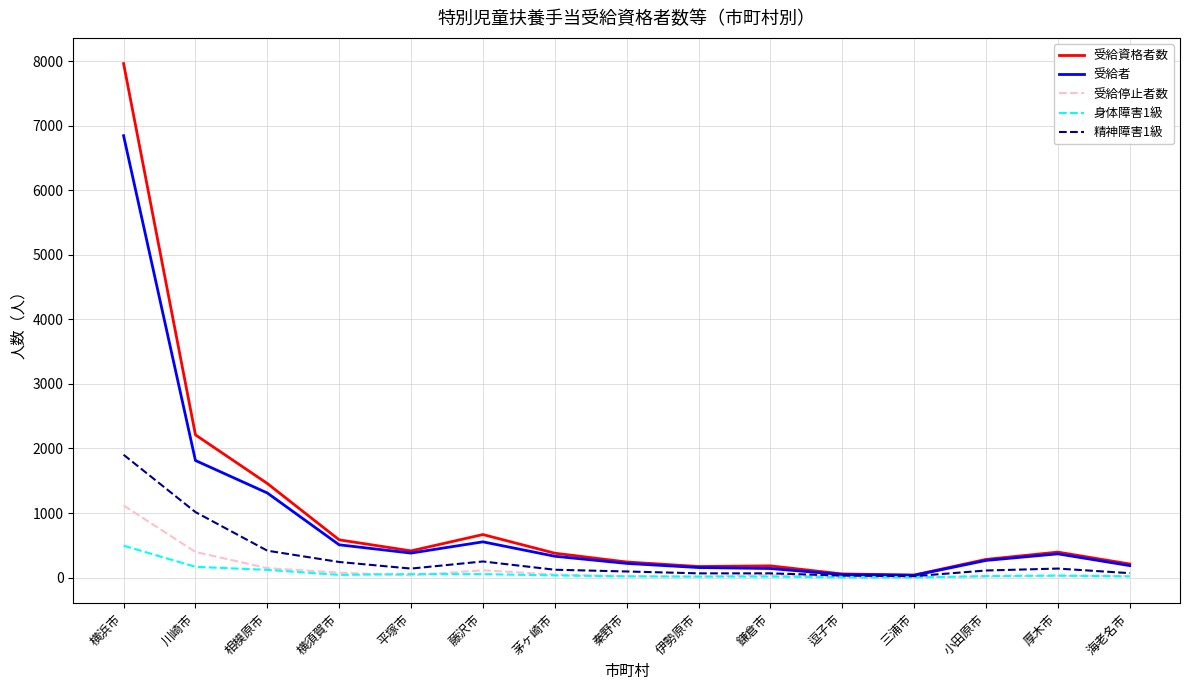

At how many categories does at least one series exceed 786?

3